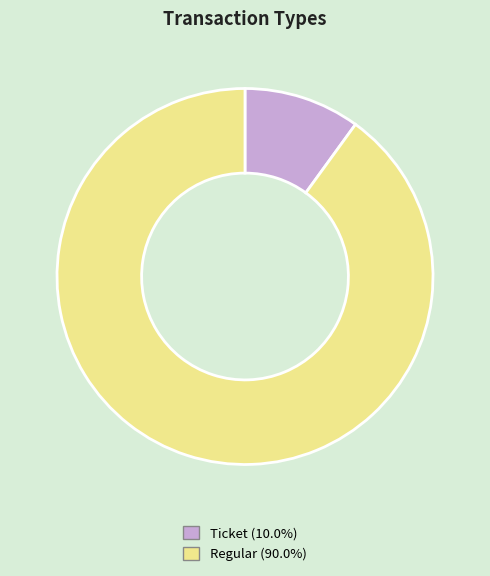

Which slice is the largest?

Regular